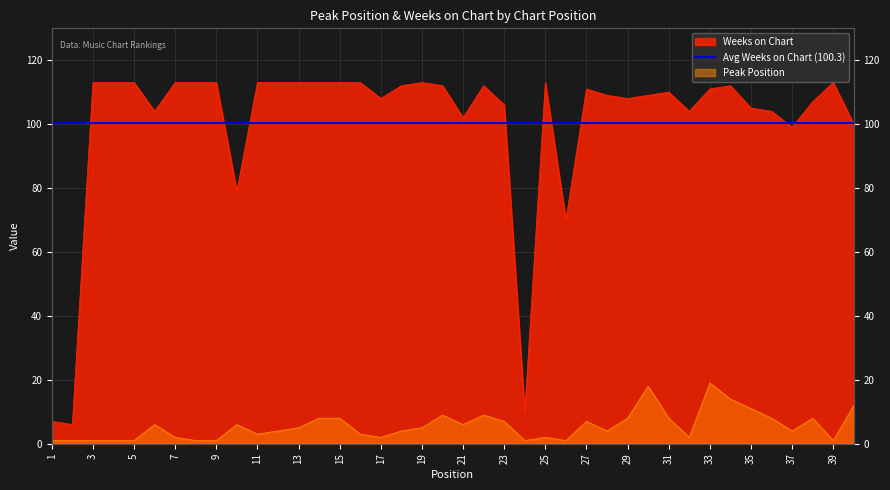

The value of Weeks on Chart at 8 is 194. True or false?

False